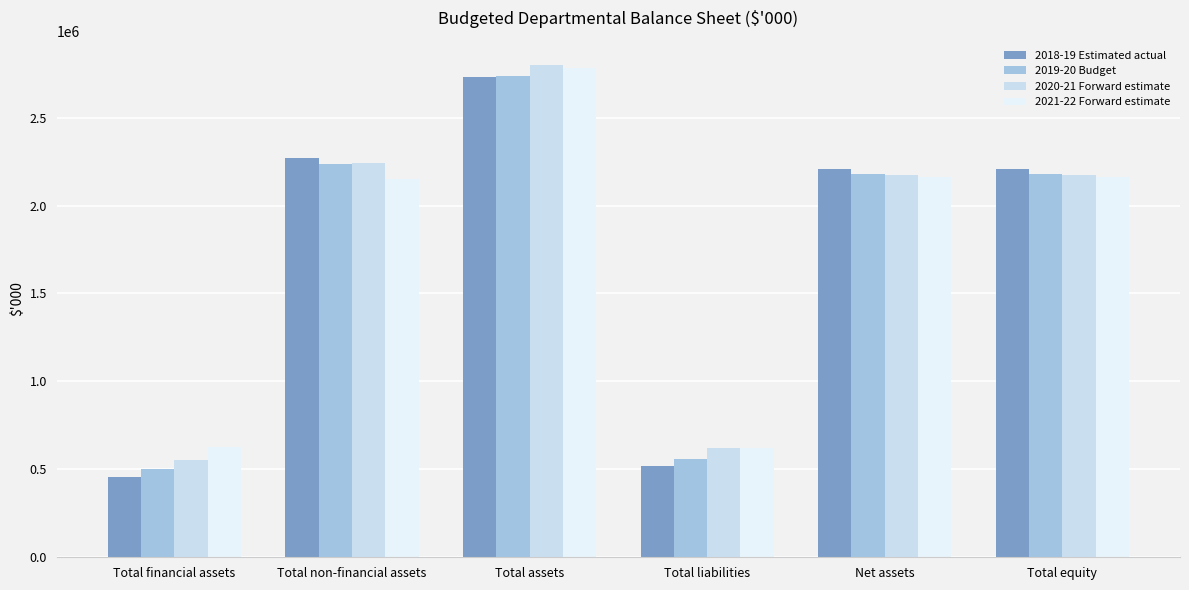

At which label is 2019-20 Budget closest to 1619113?

Net assets